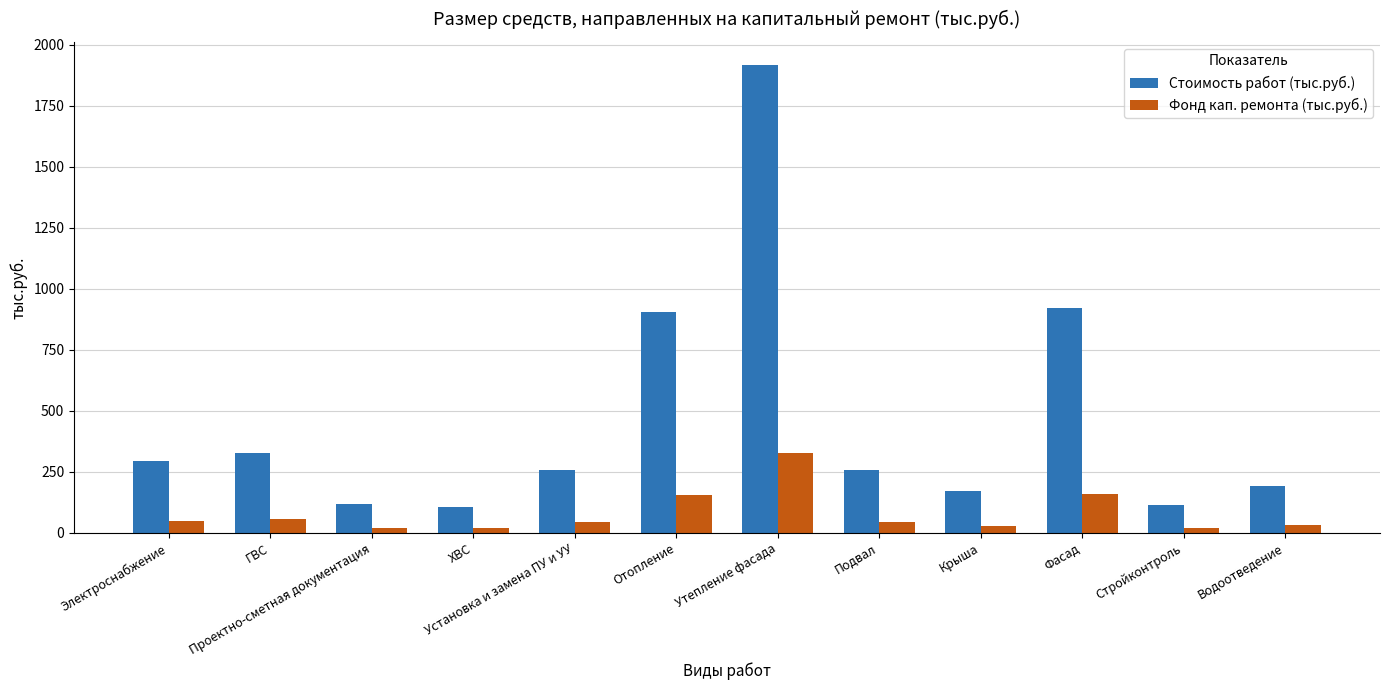

How many bars are there in each group?

2